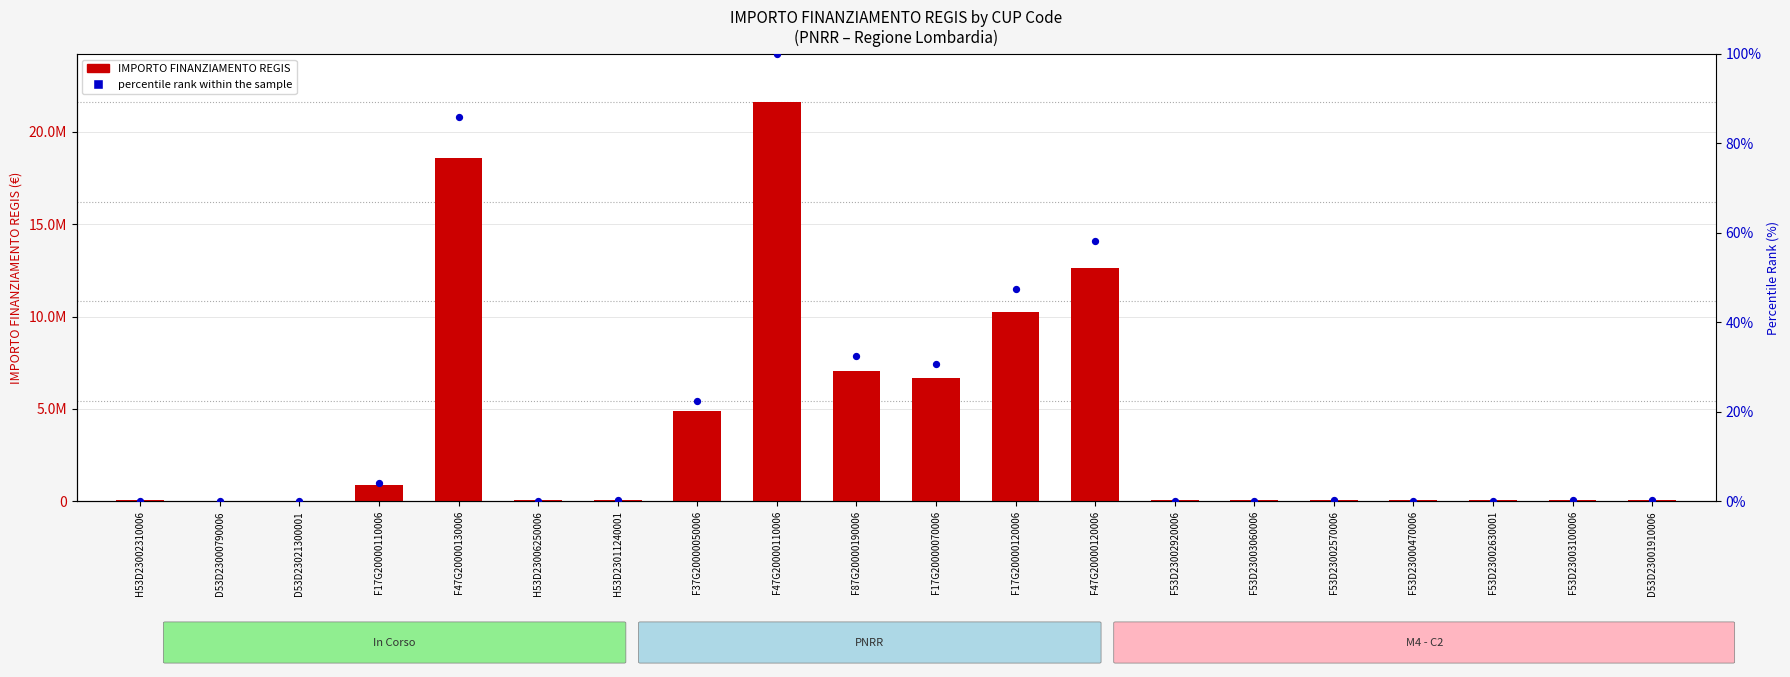

What are all the series names shown in the legend?

IMPORTO FINANZIAMENTO REGIS, percentile rank within the sample